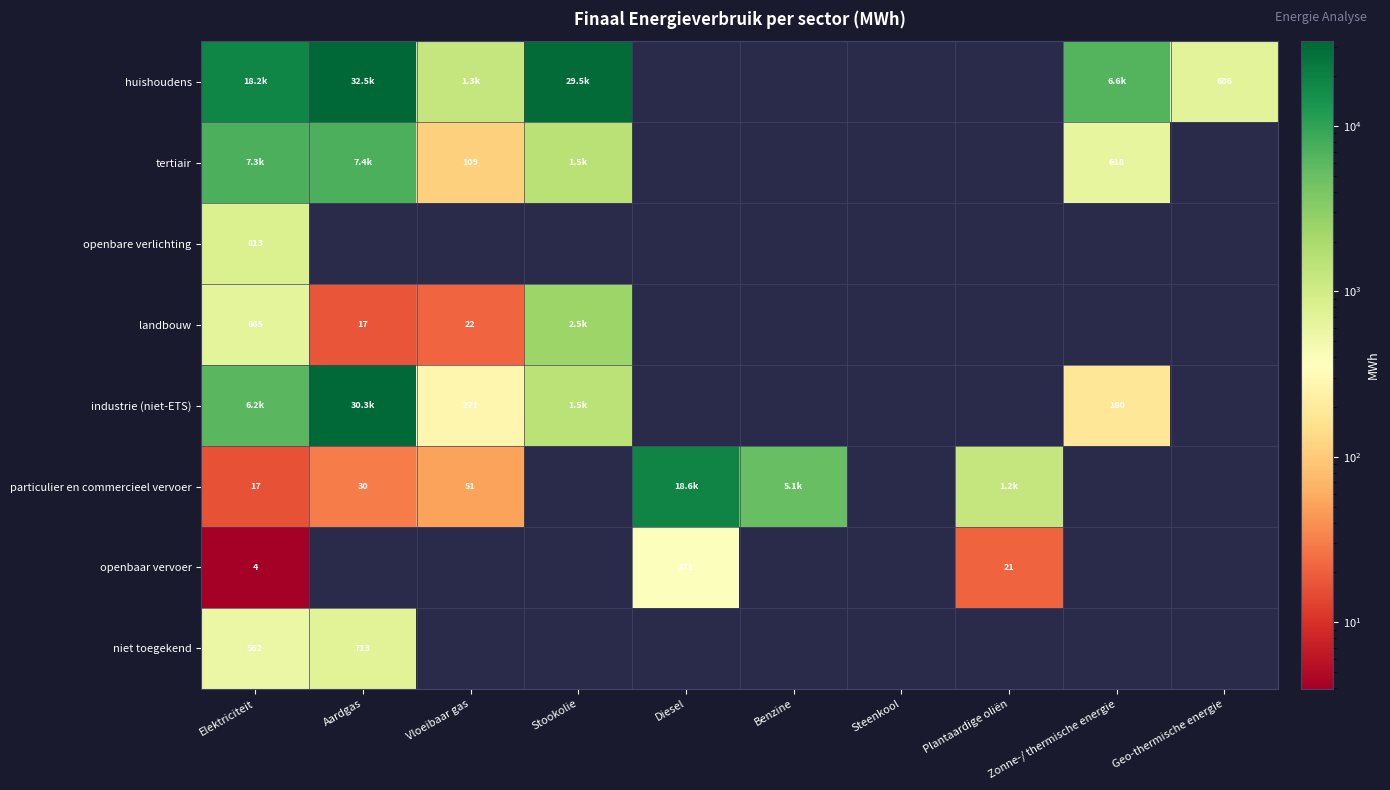

At which category does the chart reach its peak across all series?

Aardgas